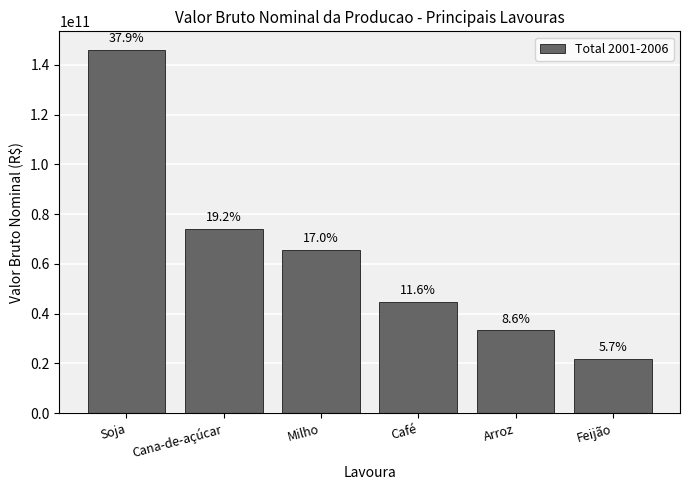

What is the greatest value displayed?

146126519565.0